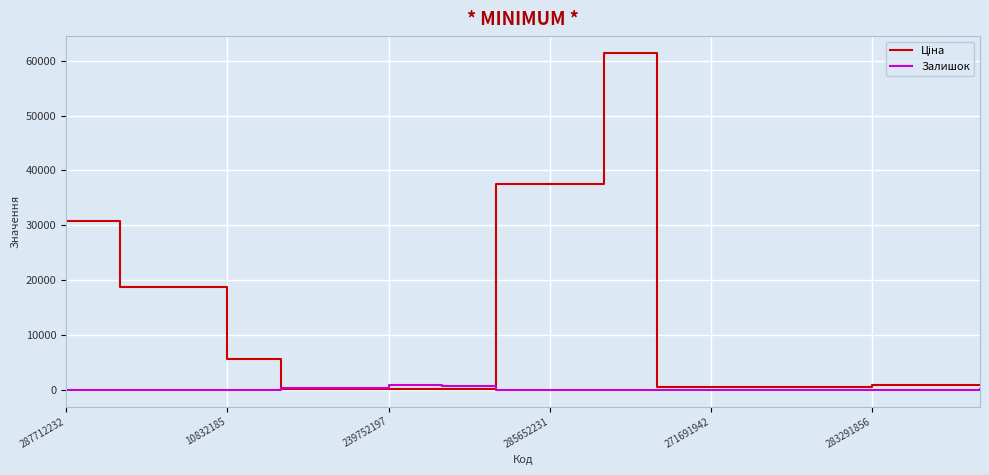

At how many categories does at least one series exceed 45876?

1